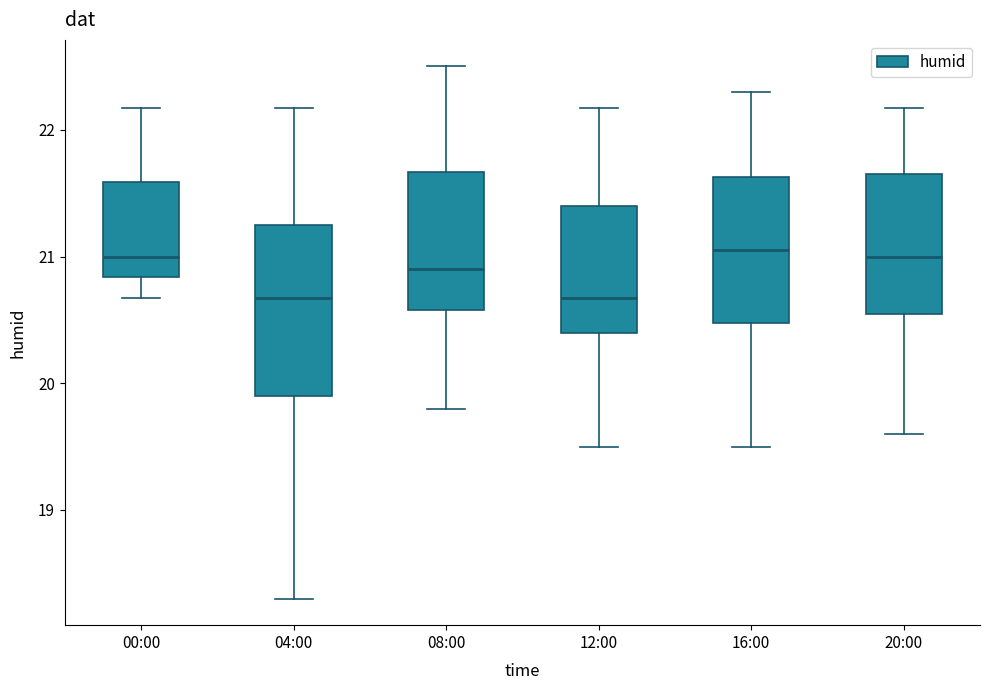

Which box is the tallest, from its lower edge to its upper edge?

04:00